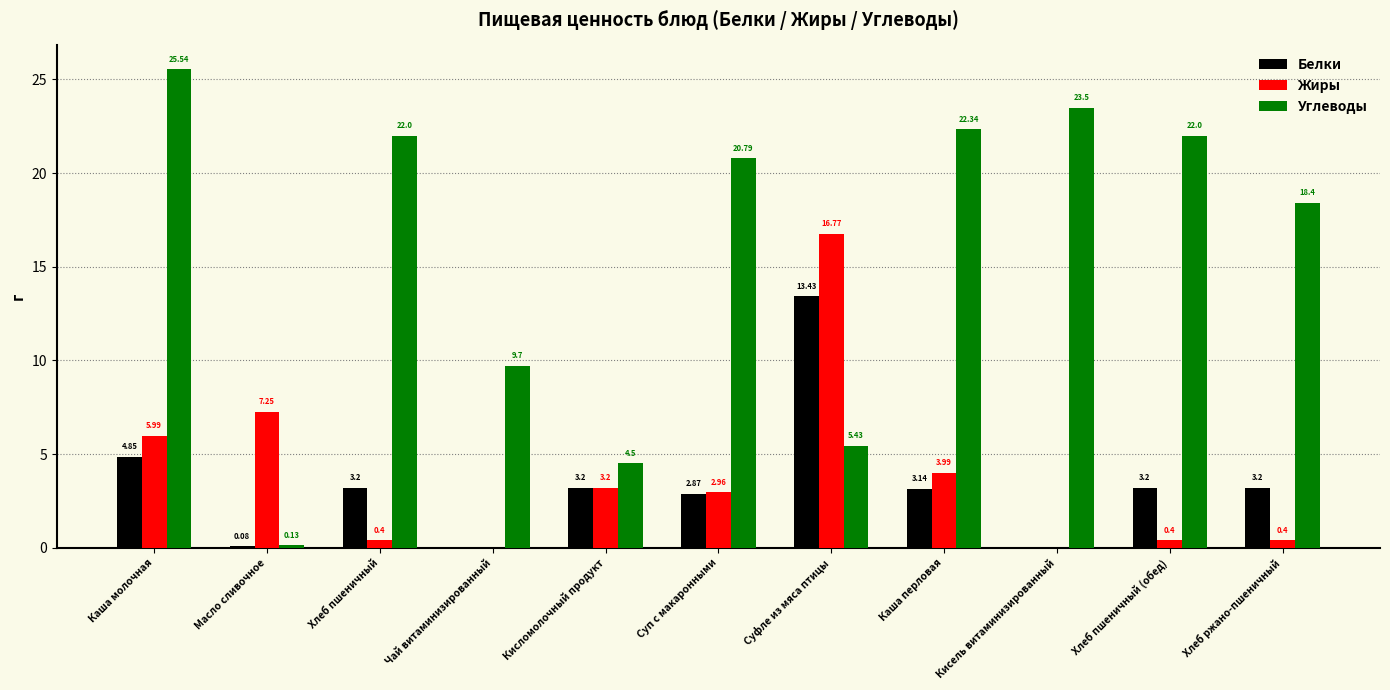

Where does the Жиры series first go above 2?

Каша молочная